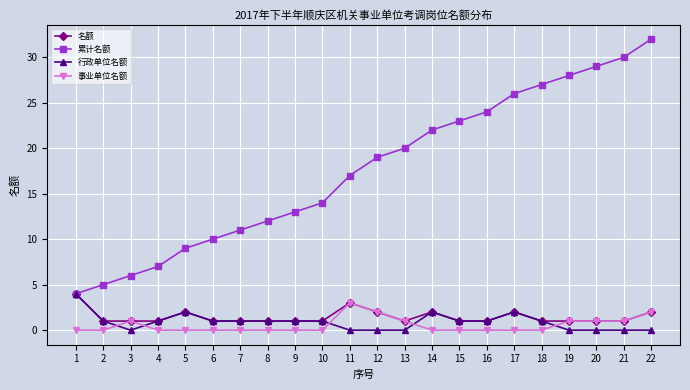

What value does the 行政单位名额 series have at 14?

2